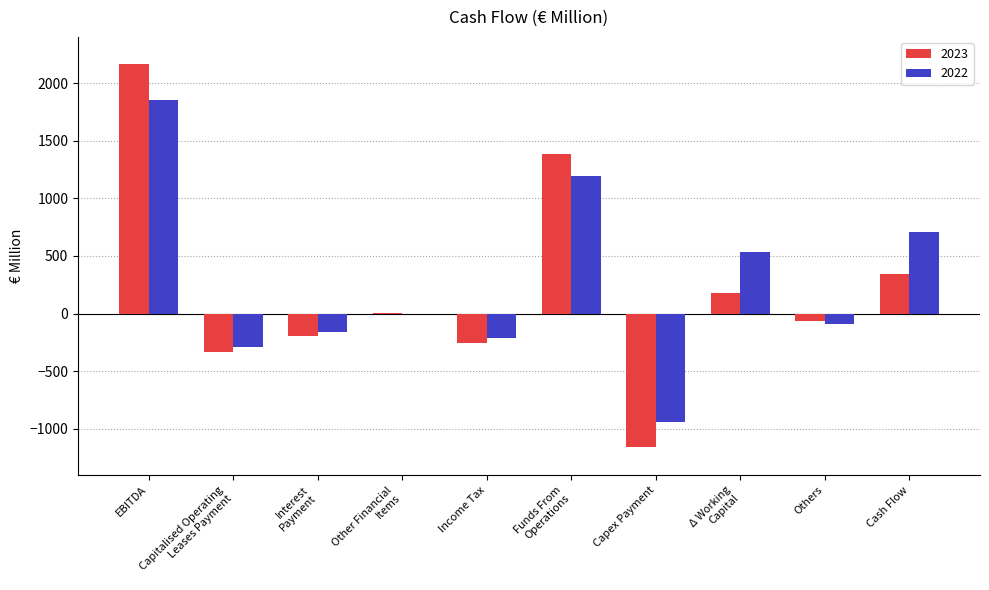

What is the maximum value for 2023?

2168